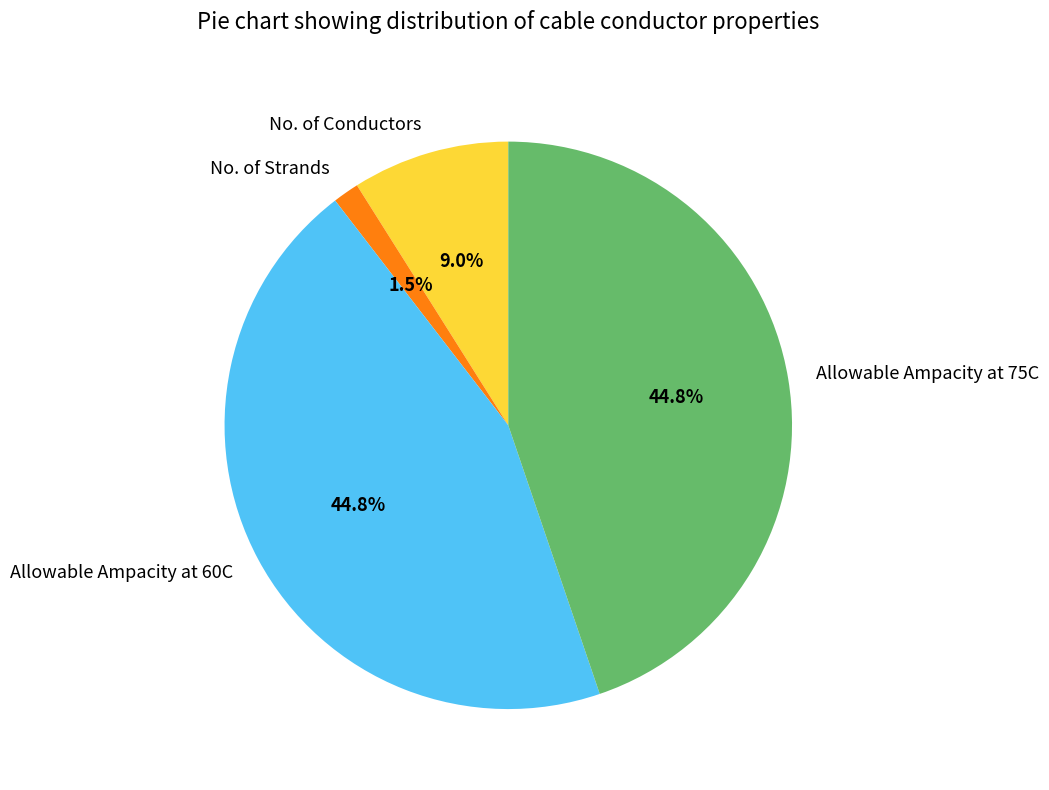

What is the smallest slice in the pie chart?

No. of Strands